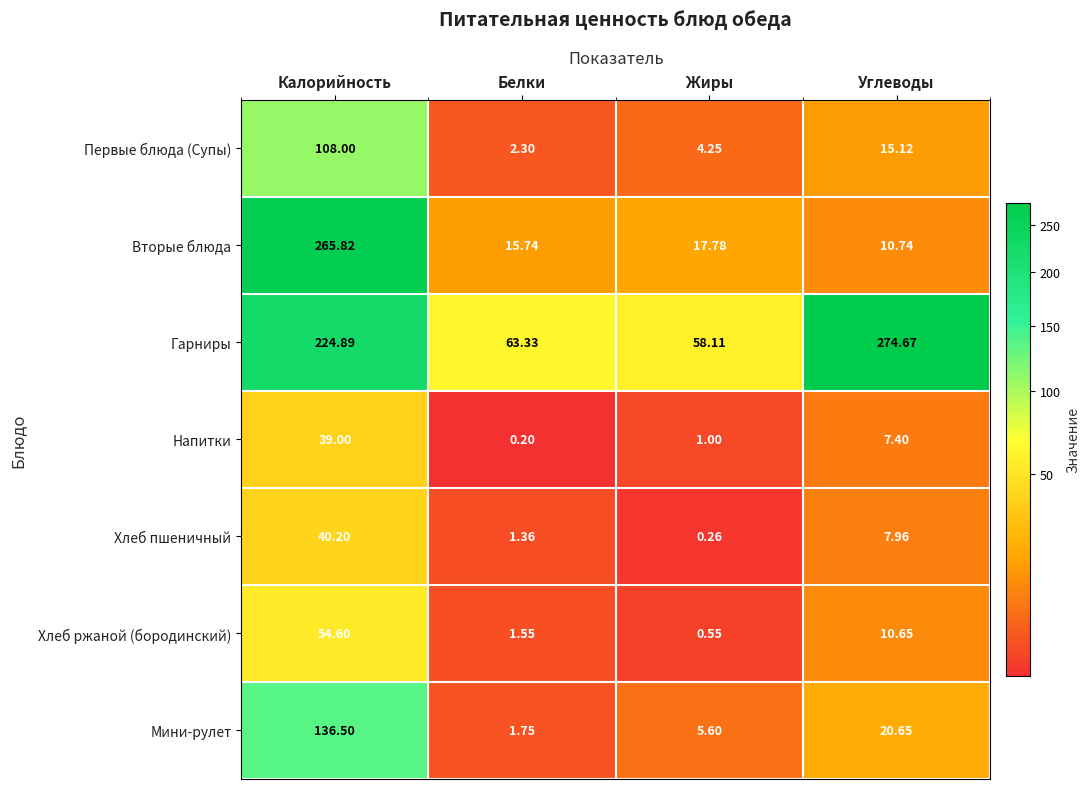

At Жиры, list the series in order from largest to smallest.

Гарниры, Вторые блюда, Мини-рулет, Первые блюда (Супы), Напитки, Хлеб ржаной (бородинский), Хлеб пшеничный